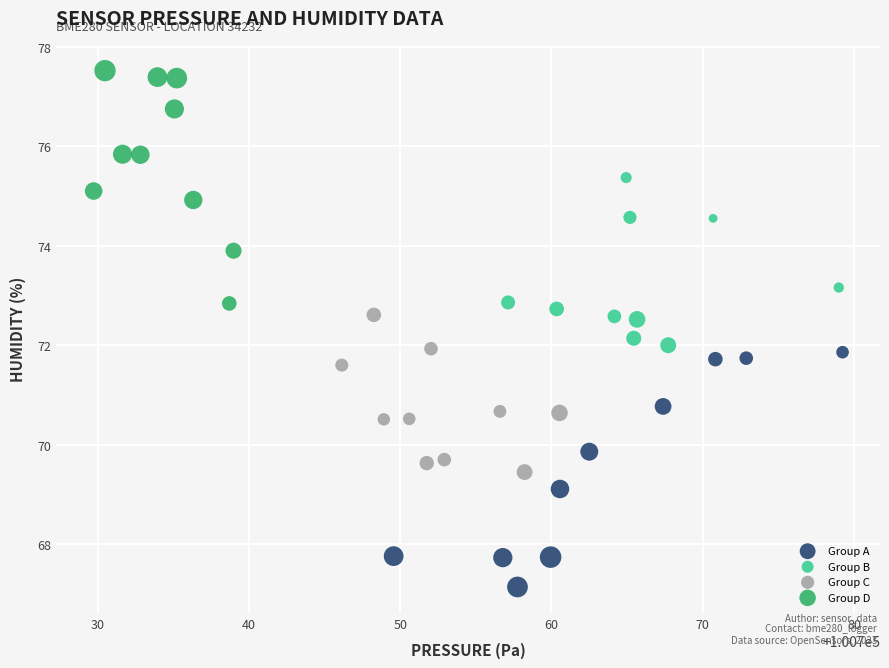

Which series reaches the minimum Y coordinate?

Group A